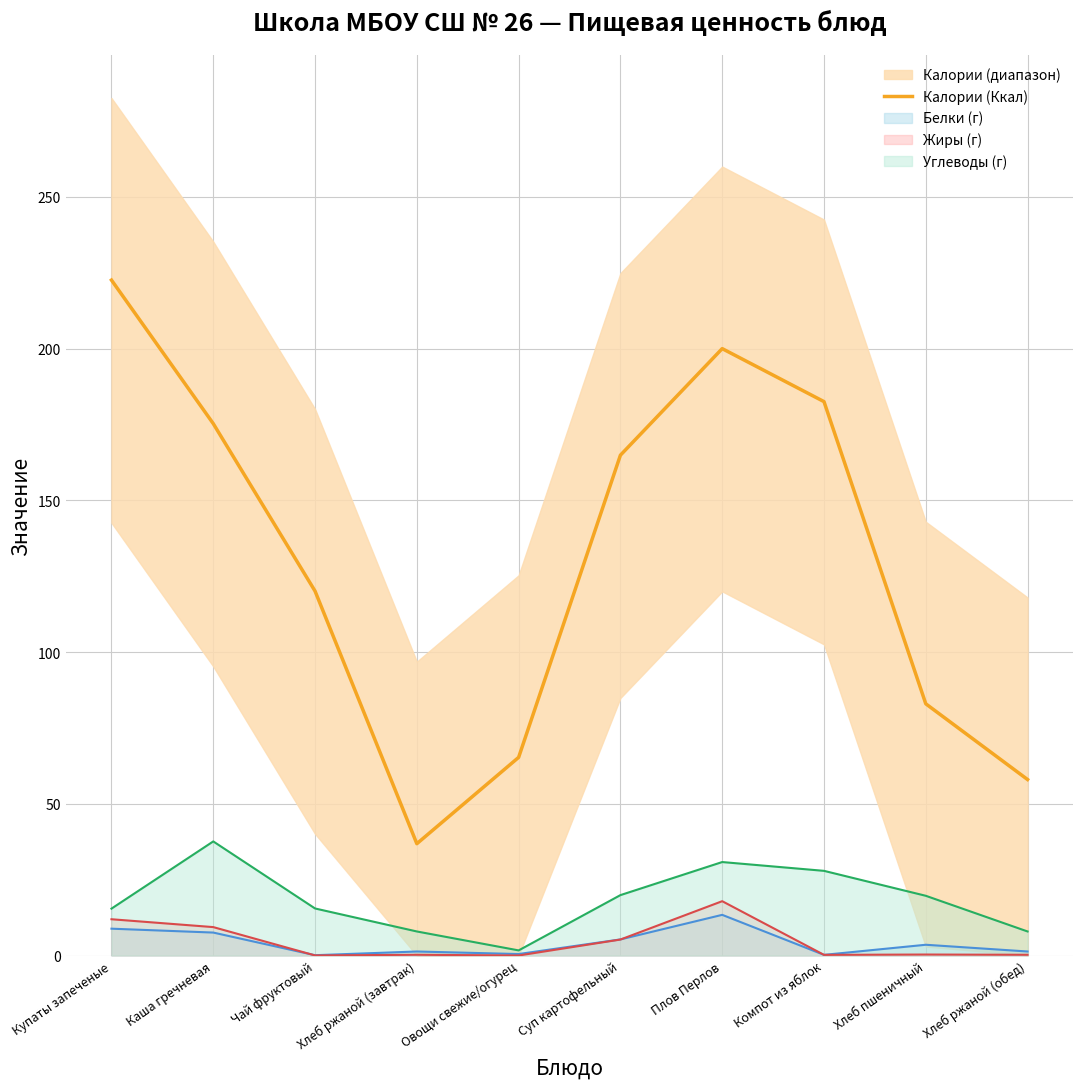

How many values are below 164?

5